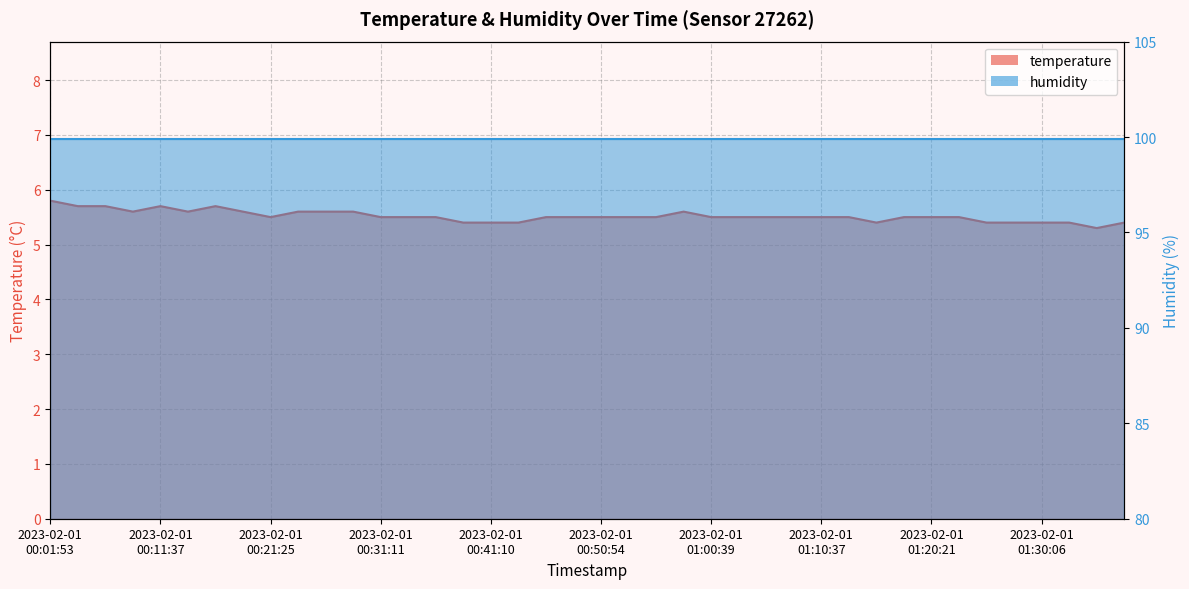

Where is the data nearest to the value 5?

2023-02-01T01:34:58